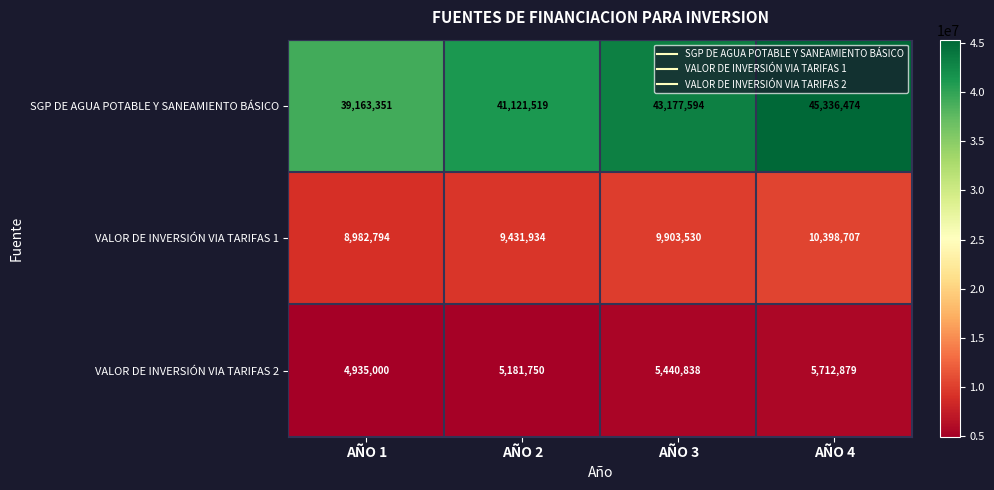

The value of VALOR DE INVERSIÓN VIA TARIFAS 1 at AÑO 4 is 10398707. True or false?

True